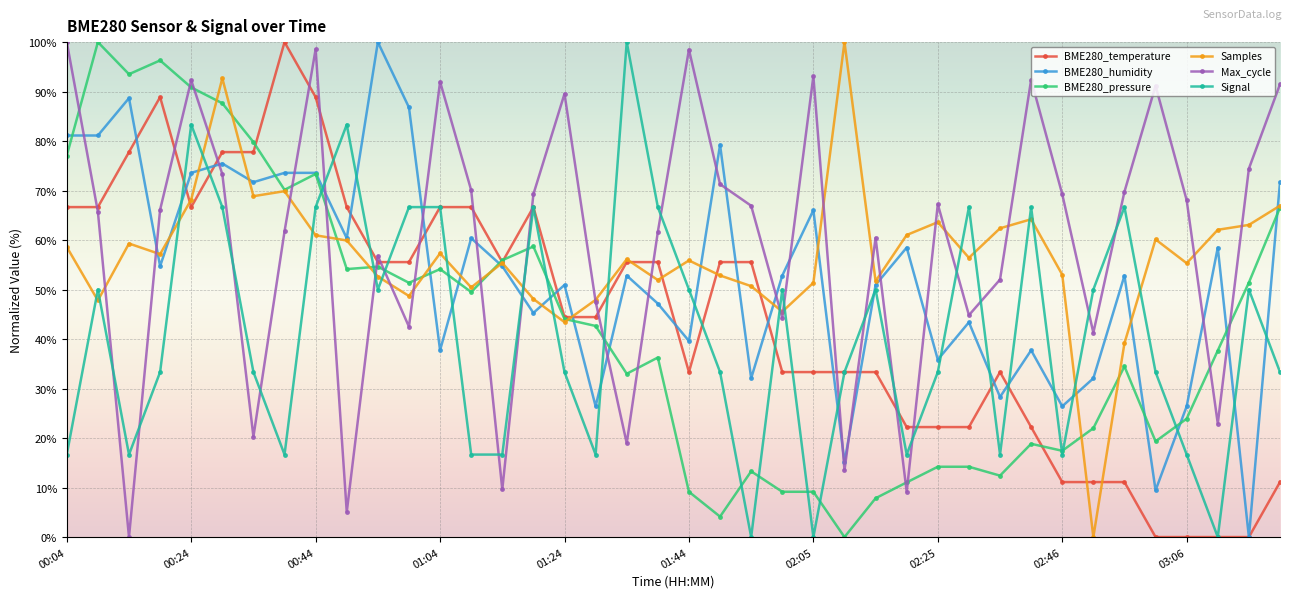

True or false: BME280_pressure has more than 0 interior local peaks.

True